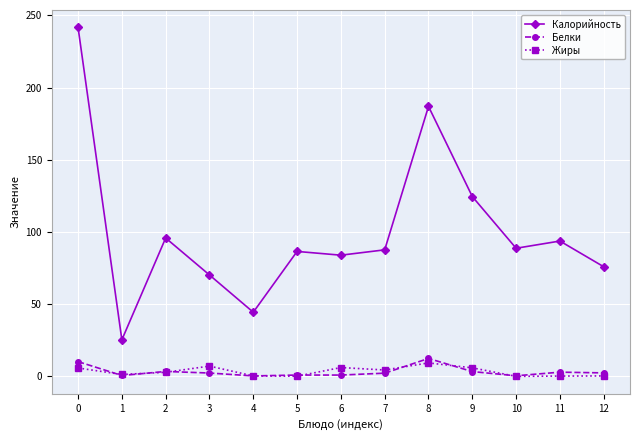

Which series has the largest total across all categories?

Калорийность